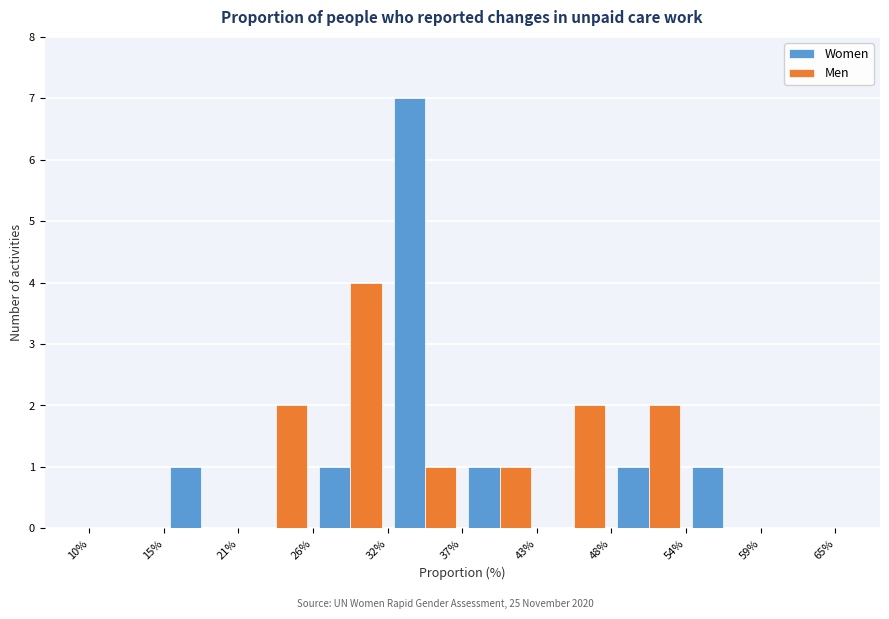

Reading left to right, list every range on the x-axis with the height of the bar of each series over it. The values are not printed on the chart, so give them approximately, as read against the axis.

10% to 15%: Women=0	Men=0
15% to 21%: Women=1	Men=0
21% to 26%: Women=0	Men=2
26% to 32%: Women=1	Men=4
32% to 37%: Women=7	Men=1
37% to 43%: Women=1	Men=1
43% to 48%: Women=0	Men=2
48% to 54%: Women=1	Men=2
54% to 59%: Women=1	Men=0
59% to 65%: Women=0	Men=0